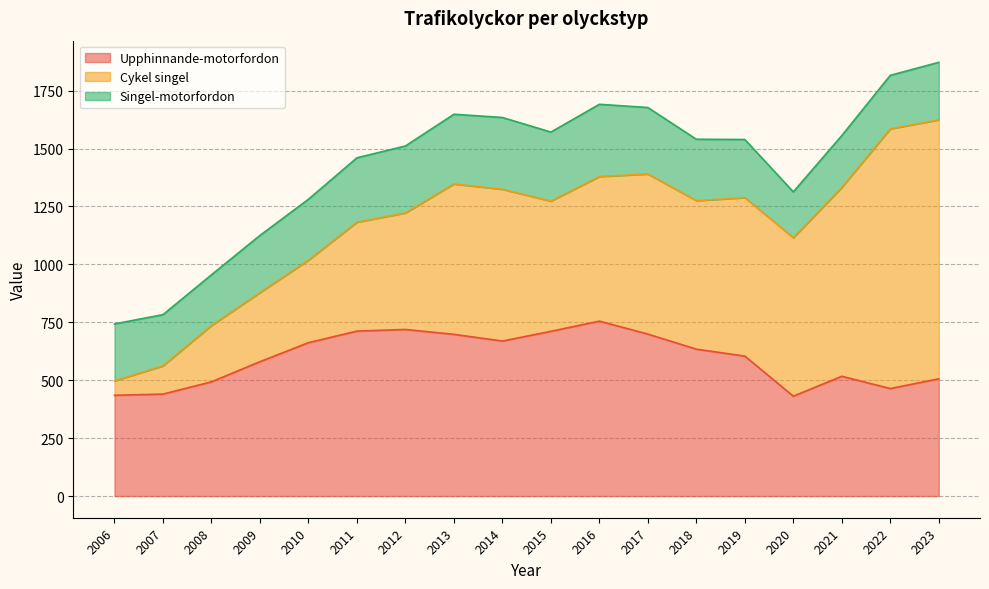

Rank the categories by Singel-motorfordon value from lowest to highest.

2020, 2008, 2007, 2021, 2022, 2006, 2009, 2023, 2019, 2010, 2018, 2011, 2017, 2012, 2015, 2013, 2014, 2016